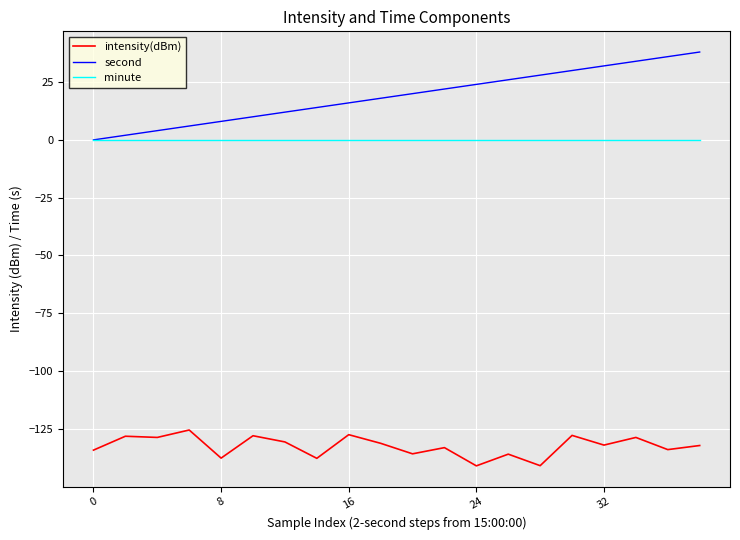

Which series has the widest spread of values?

second